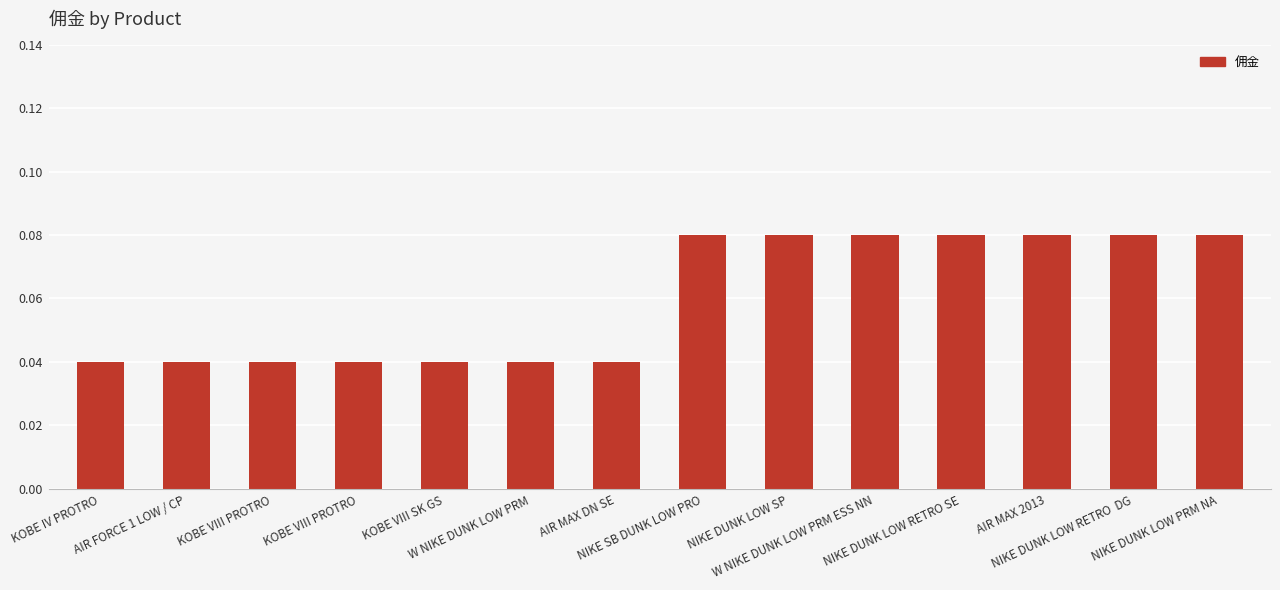

List the labels in order of value, largest first.

NIKE SB DUNK LOW PRO, NIKE DUNK LOW SP, W NIKE DUNK LOW PRM ESS NN, NIKE DUNK LOW RETRO SE, AIR MAX 2013, NIKE DUNK LOW RETRO  DG, NIKE DUNK LOW PRM NA, KOBE IV PROTRO, AIR FORCE 1 LOW / CP, KOBE VIII PROTRO, KOBE VIII PROTRO, KOBE VIII SK GS, W NIKE DUNK LOW PRM, AIR MAX DN SE